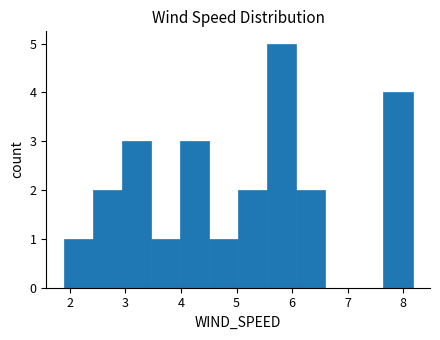

How tall is the bar that spans 3.5 to 4.0 on the x-axis? Neither the bar edges nor the heights are printed on the chart, so give them approximately, as read against the axes.

1